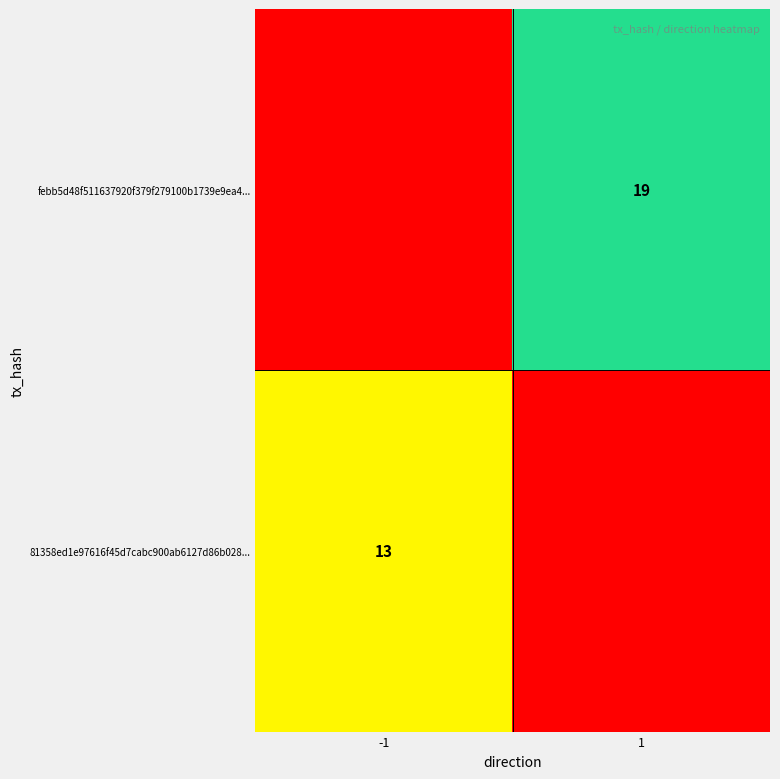

What value does the febb5d48f511637920f379f279100b1739e9ea4... series have at 1, to the nearest 10?

20